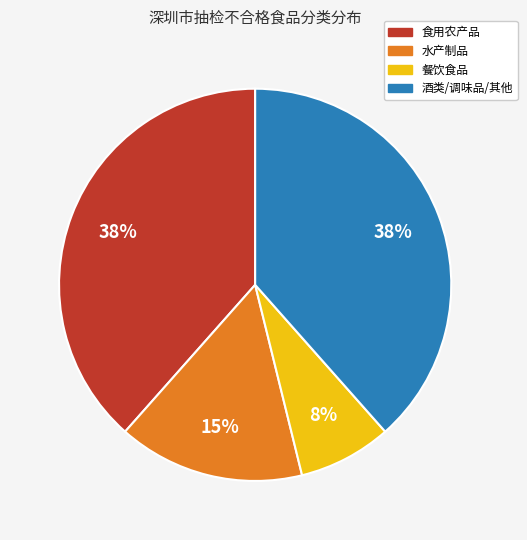

To the nearest percent, what is the average slice percentage?

25%